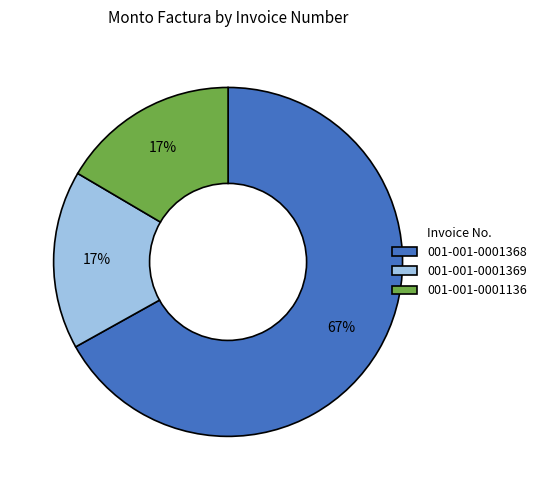

The 001-001-0001368 slice represents 62% of the pie. True or false?

False